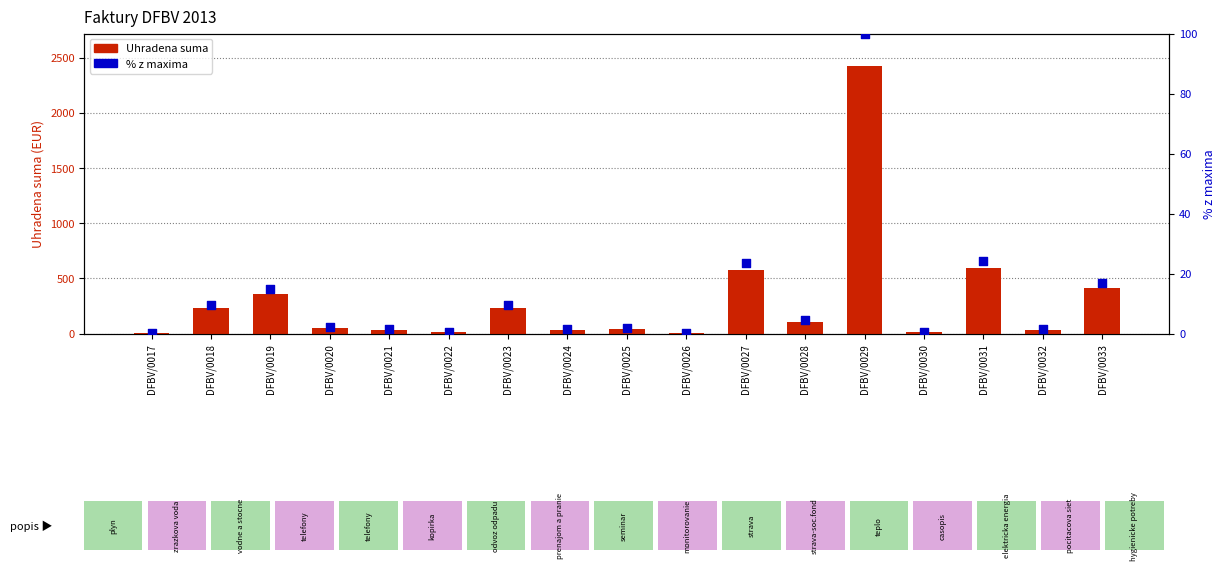

At how many categories does at least one series exceed 122?

7